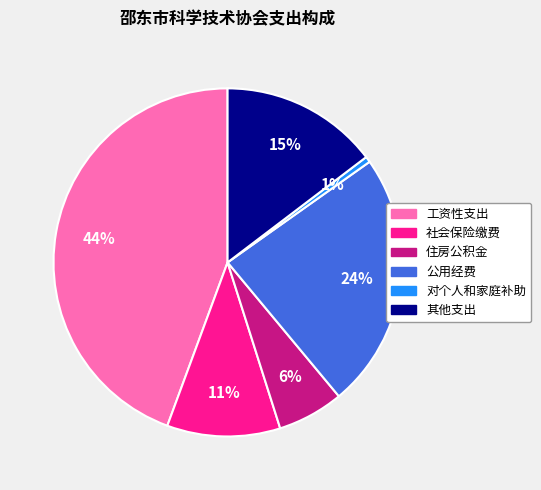

True or false: 住房公积金 accounts for 6% of the total.

True